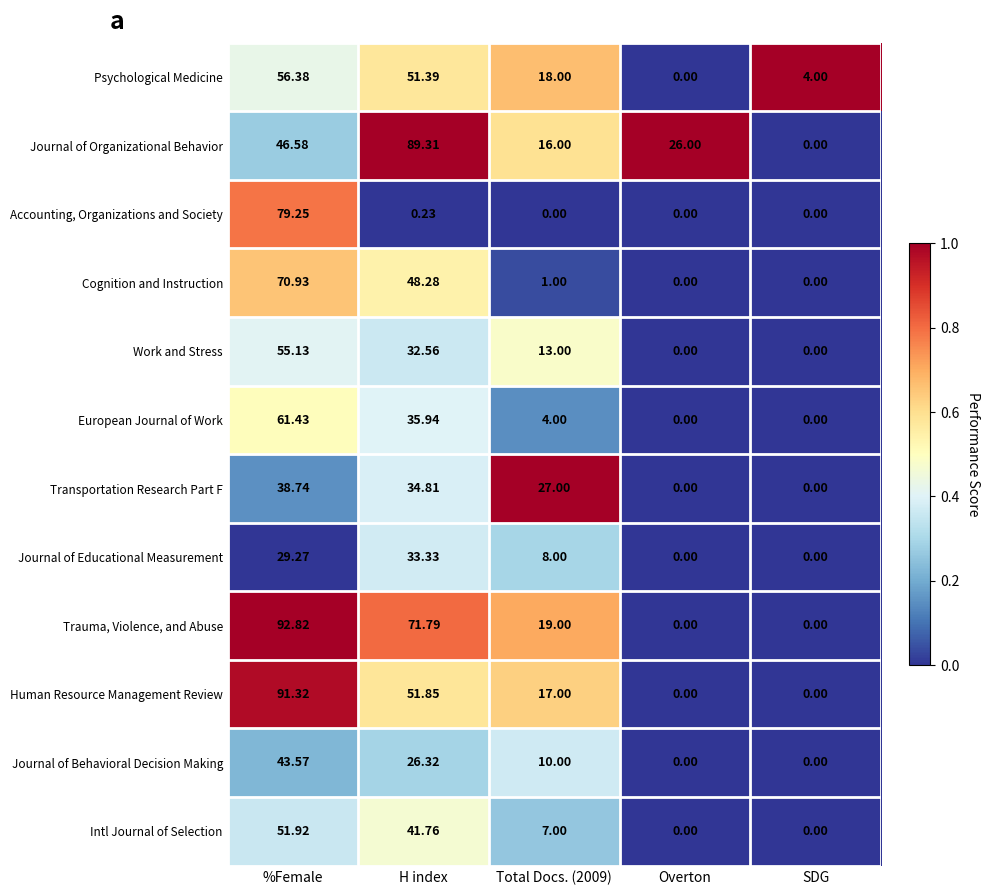

What is the spread (max minus min) of values at SDG?

4.0